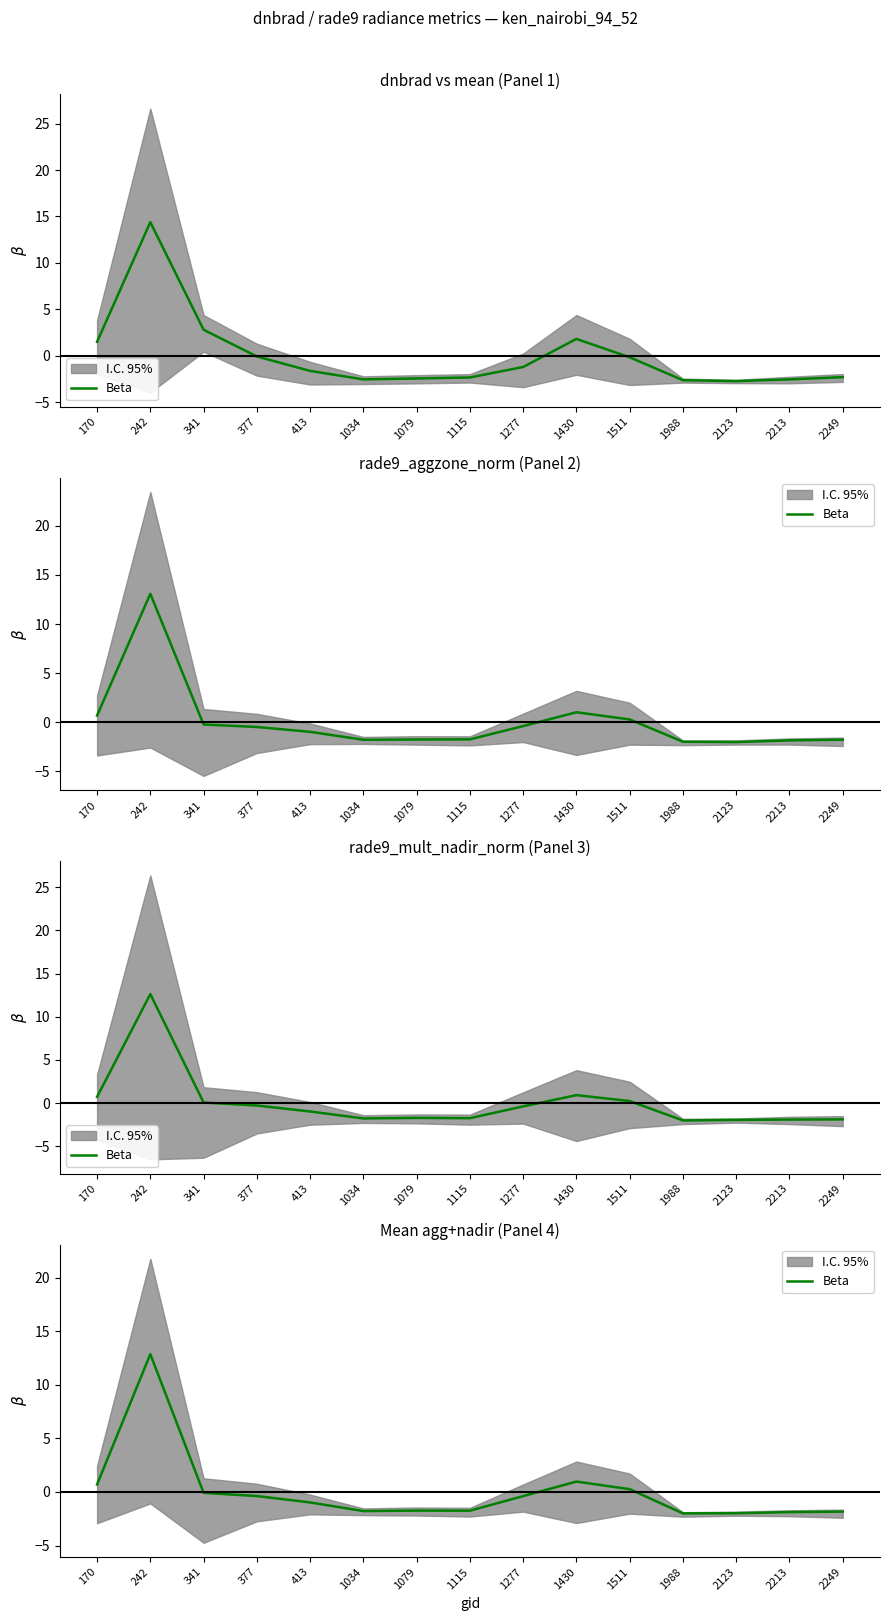

Which category has the lowest value across all series?

1988